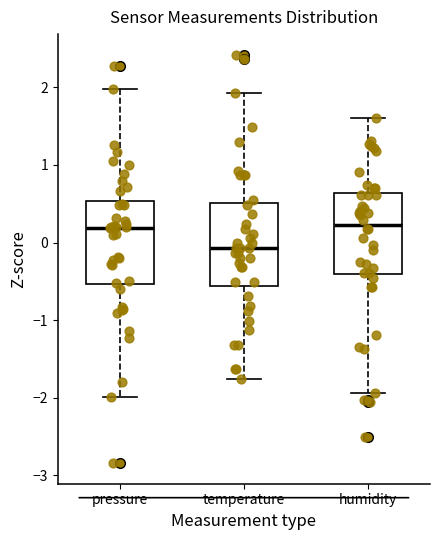

Reading left to right, read every box against the y-axis: the position of its median line, the range the box covers, and the ends of its whiskers. The values are not printed on the chart, so give them approximately, as read against the axis.

pressure: median 0.2, box -0.5 to 0.5, whiskers -2.0 to 2.0
temperature: median -0.1, box -0.6 to 0.5, whiskers -1.8 to 1.9
humidity: median 0.2, box -0.4 to 0.6, whiskers -1.9 to 1.6